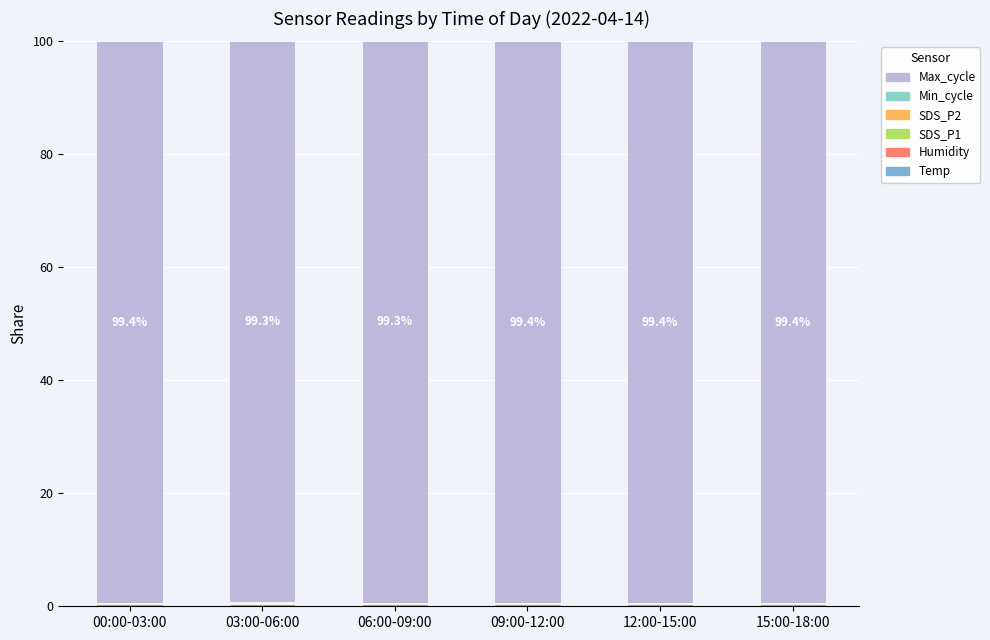

Rank the series at 09:00-12:00 from highest to lowest value.

Max_cycle, Humidity, Min_cycle, Temp, SDS_P1, SDS_P2